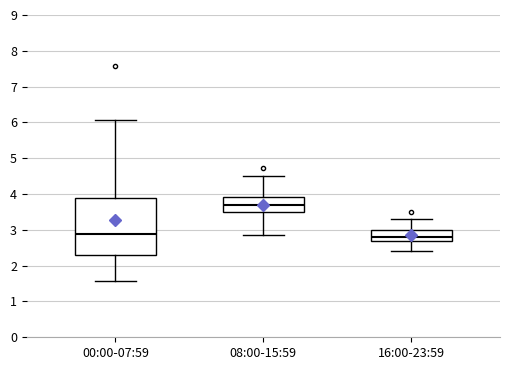

Reading left to right, read every box against the y-axis: the position of its median line, the range the box covers, and the ends of its whiskers. The values are not printed on the chart, so give them approximately, as read against the axis.

00:00-07:59: median 2.9, box 2.3 to 3.9, whiskers 1.6 to 6.1
08:00-15:59: median 3.7, box 3.5 to 3.9, whiskers 2.9 to 4.5
16:00-23:59: median 2.8, box 2.7 to 3.0, whiskers 2.4 to 3.3